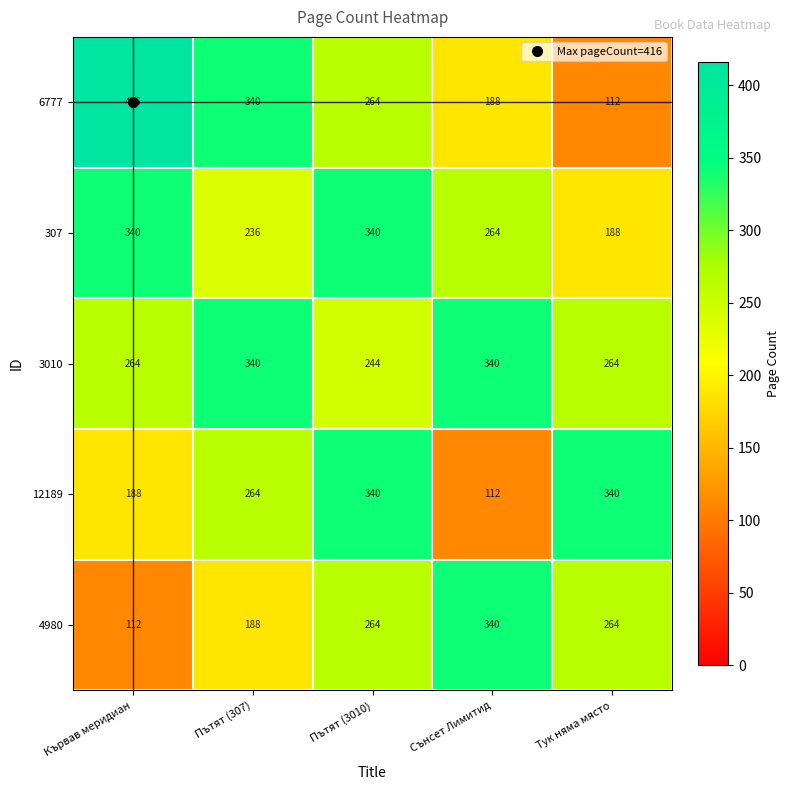

The 307 series shows 87 at Сънсет Лимитид. True or false?

False